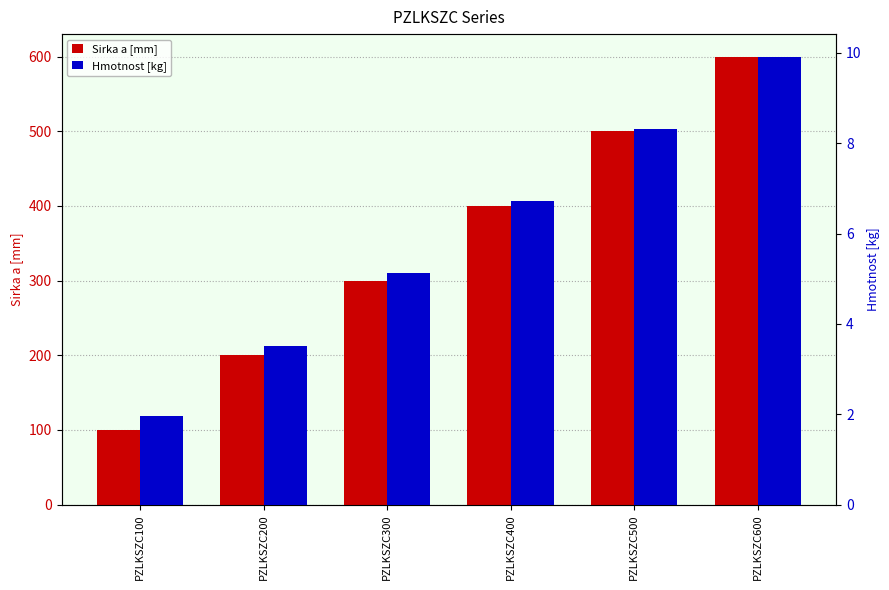

Reading left to right, list all the values displayed in this chart.

Sirka a [mm]: 100.0	200.0	300.0	400.0	500.0	600.0
Hmotnost [kg]: 2.0	3.5	5.1	6.7	8.3	9.9